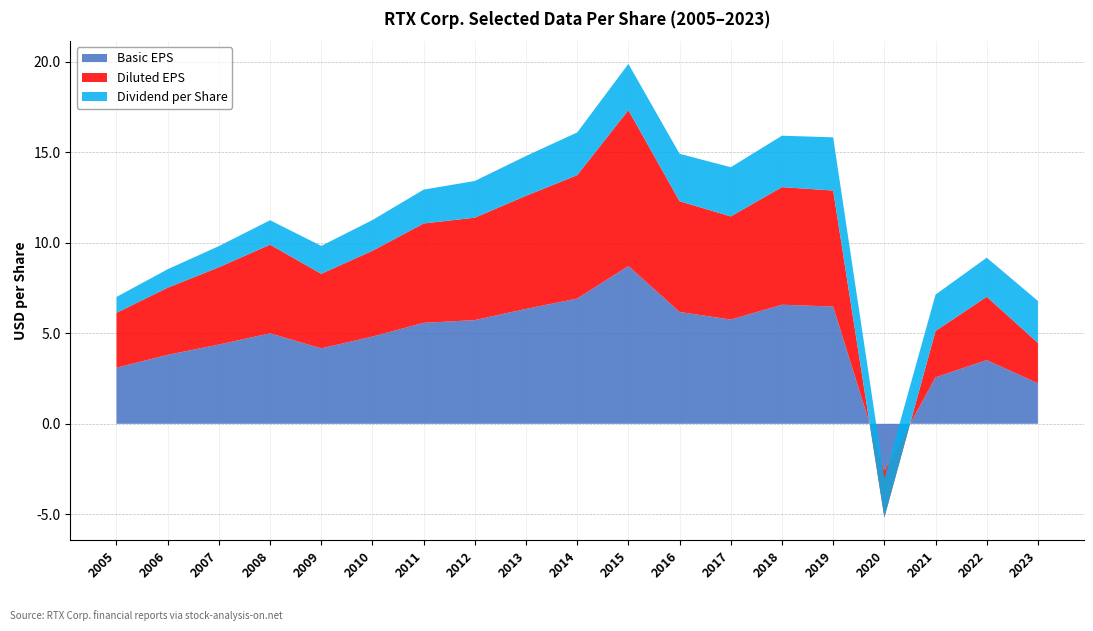

Reading left to right, extract all data points from this chart.

Basic EPS: 3.1	3.8	4.4	5.0	4.2	4.8	5.6	5.7	6.3	6.9	8.7	6.2	5.8	6.6	6.5	-2.6	2.6	3.5	2.2
Diluted EPS: 3.0	3.7	4.3	4.9	4.1	4.7	5.5	5.7	6.2	6.8	8.6	6.1	5.7	6.5	6.4	-2.6	2.6	3.5	2.2
Dividend per Share: 0.9	1.0	1.2	1.4	1.5	1.7	1.9	2.0	2.2	2.4	2.6	2.6	2.7	2.8	2.9	2.2	2.0	2.2	2.3